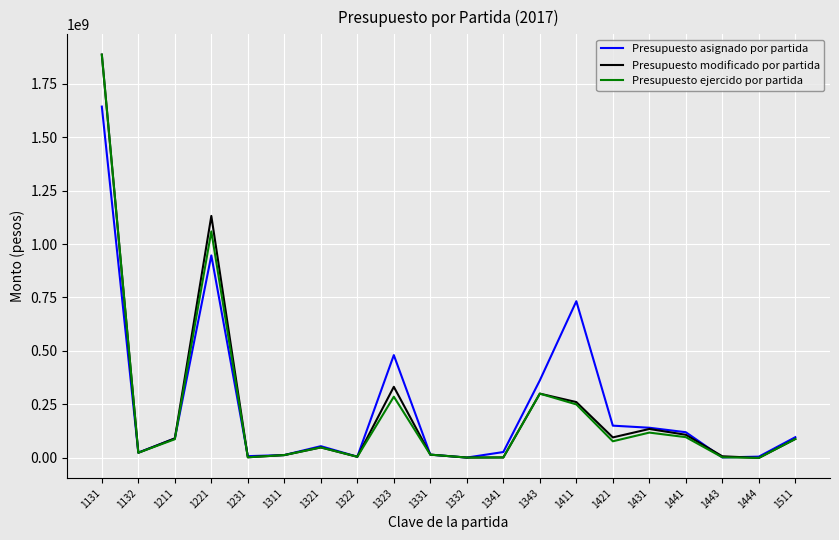

What is the maximum value for Presupuesto ejercido por partida?

1884600228